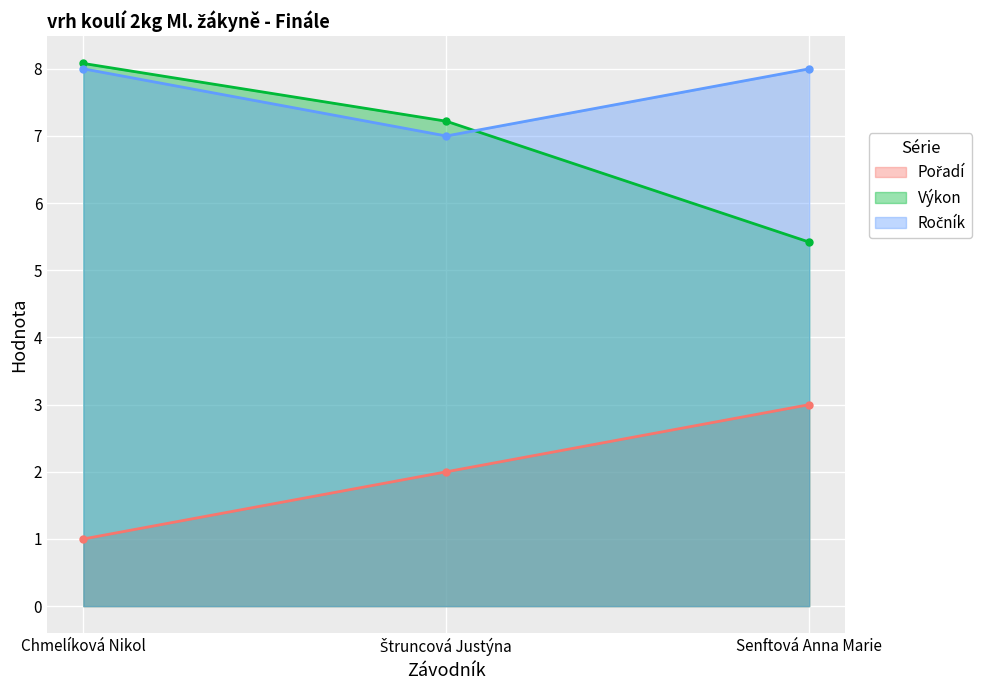

Reading right to left, what are all the values shown in this chart?

Pořadí: Senftová Anna Marie=3.0	Štruncová Justýna=2.0	Chmelíková Nikol=1.0
Výkon: Senftová Anna Marie=5.4	Štruncová Justýna=7.2	Chmelíková Nikol=8.1
Ročník: Senftová Anna Marie=8.0	Štruncová Justýna=7.0	Chmelíková Nikol=8.0